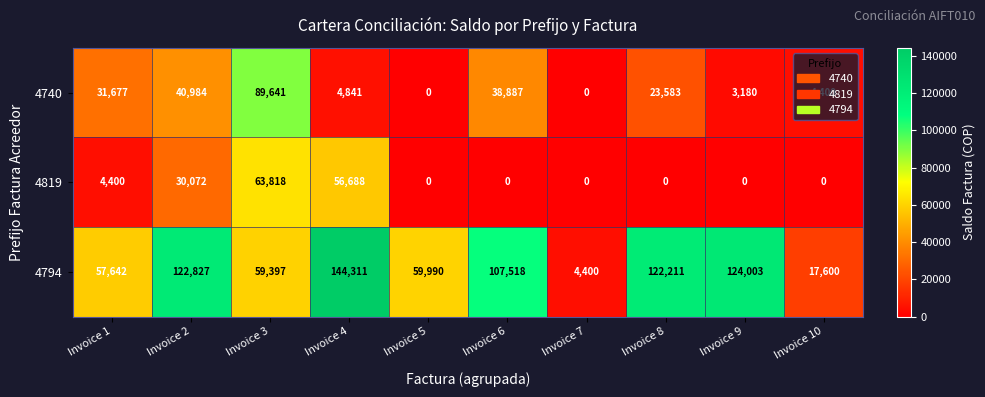

Rank the series at Invoice 6 from highest to lowest value.

4794, 4740, 4819